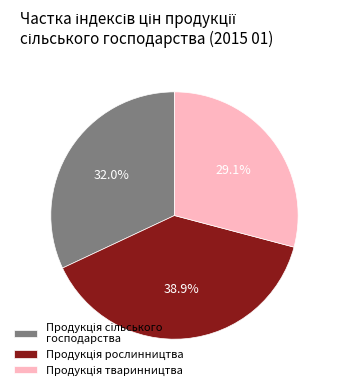

How many segments does this pie chart have?

3